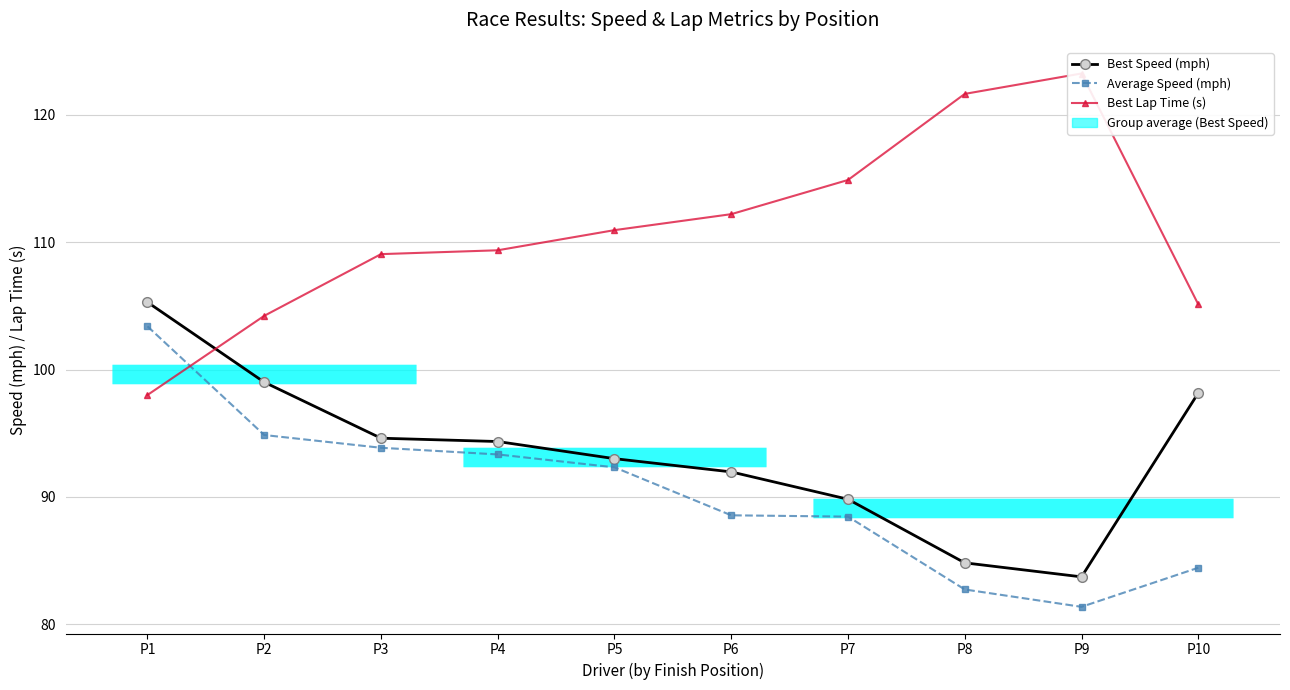

Read the Average Speed (mph) value at P4.

93.3